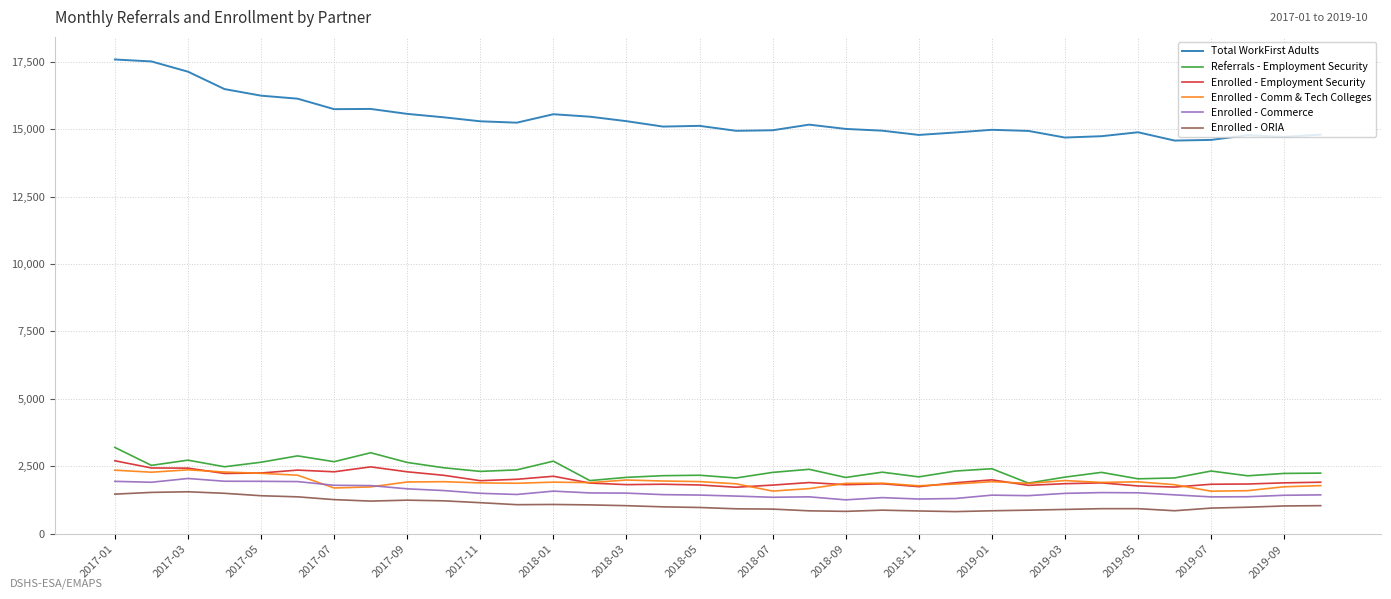

Which series has the largest range (max minus min)?

Total WorkFirst Adults